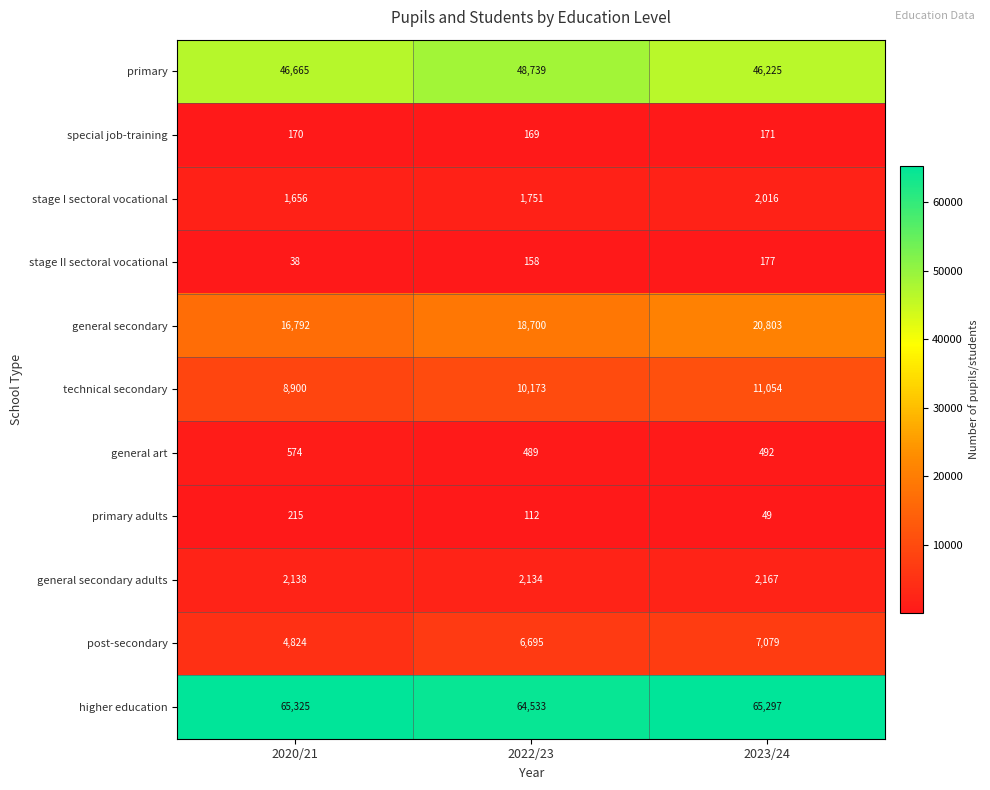

Count the number of categories in the chart.

3